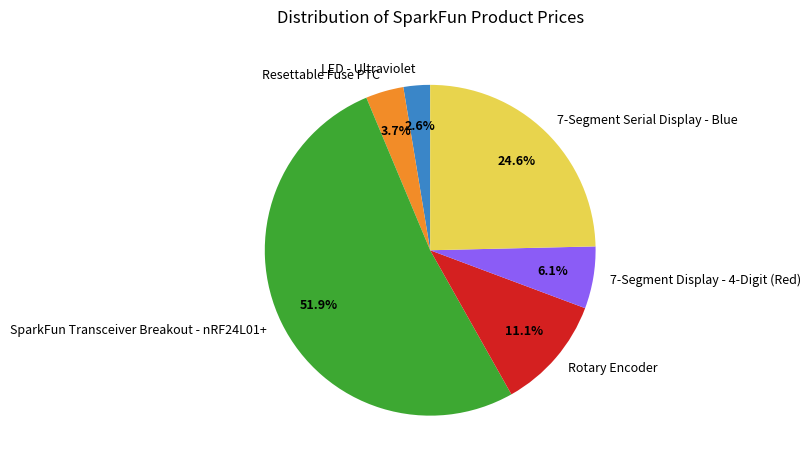

What percentage is the LED - Ultraviolet slice, to the nearest percent?

3%